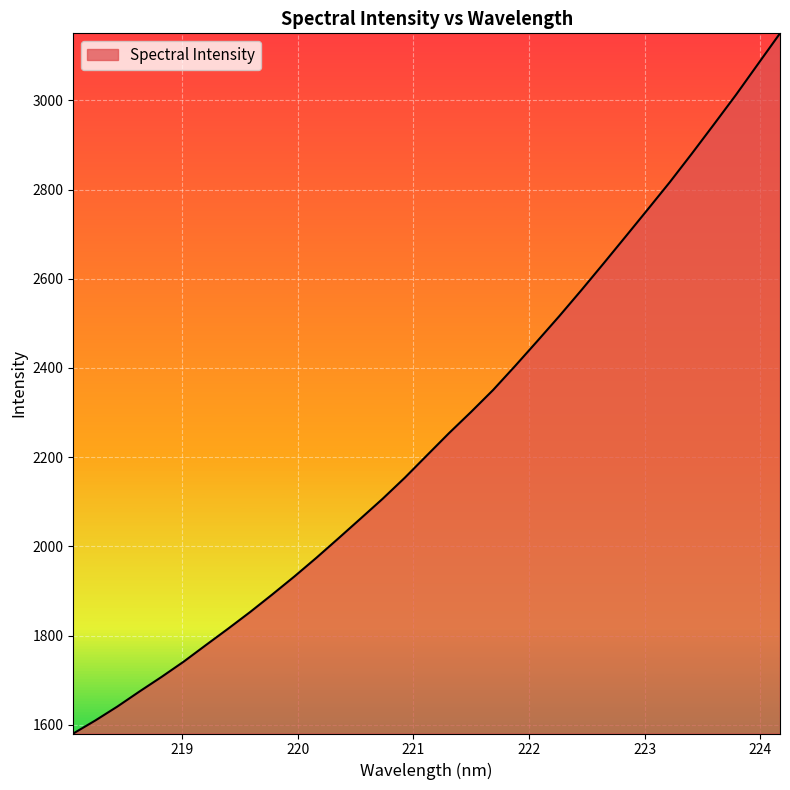

How many lines are shown in the chart?

1